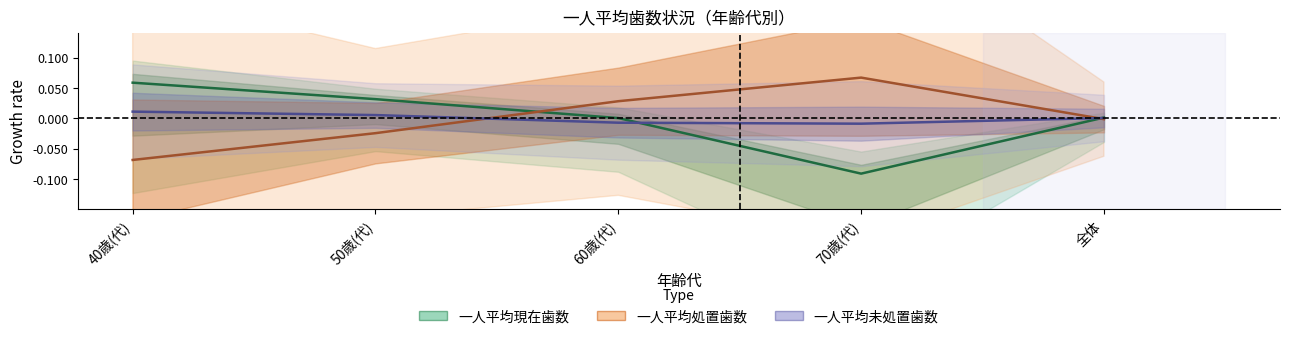

At which label does 一人平均処置歯数 reach its minimum?

40歳(代)